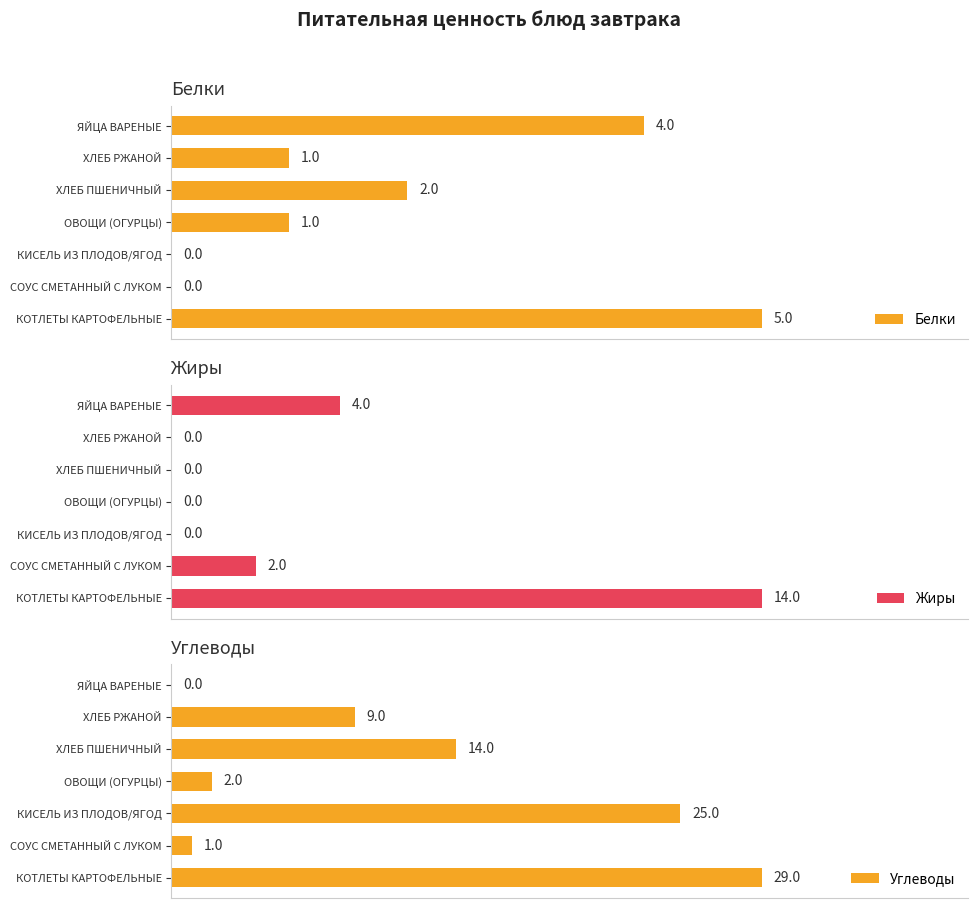

Reading left to right, what are all the values shown in this chart?

Белки: 0=5	1=0	2=0	3=1	4=2	5=1	6=4
Жиры: 0=14	1=2	2=0	3=0	4=0	5=0	6=4
Углеводы: 0=29	1=1	2=25	3=2	4=14	5=9	6=0